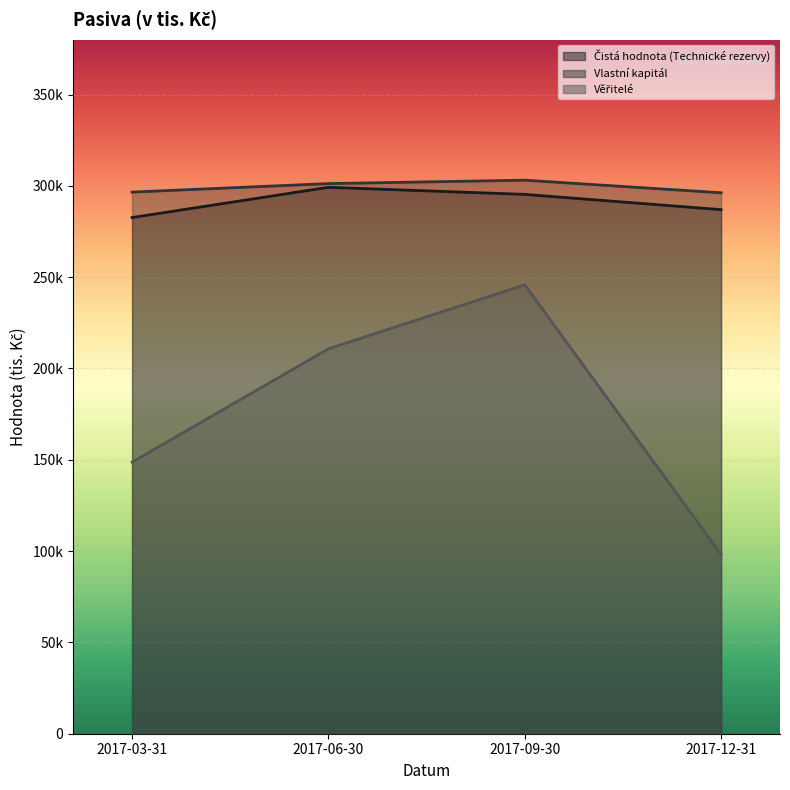

Rank the categories by Věřitelé value from lowest to highest.

2017-12-31, 2017-03-31, 2017-06-30, 2017-09-30